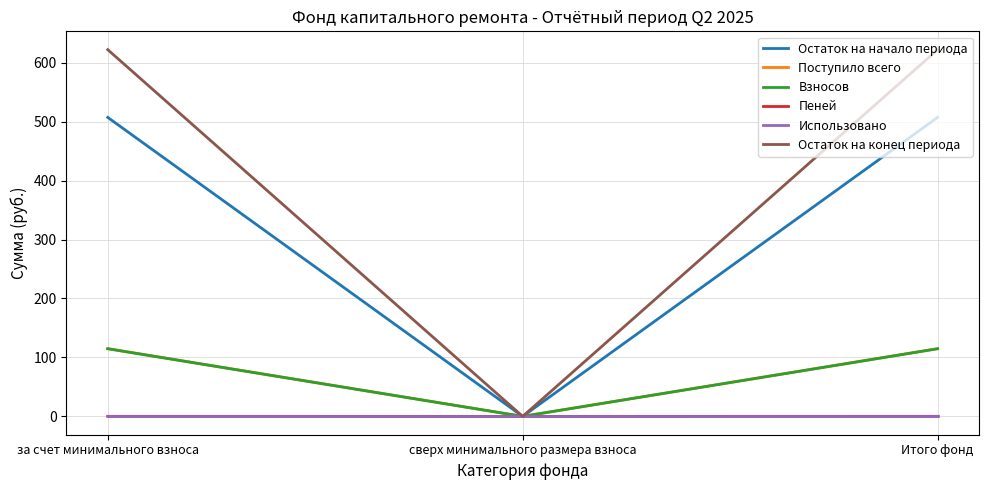

What is the average value of the Остаток на конец периода series?

414.7